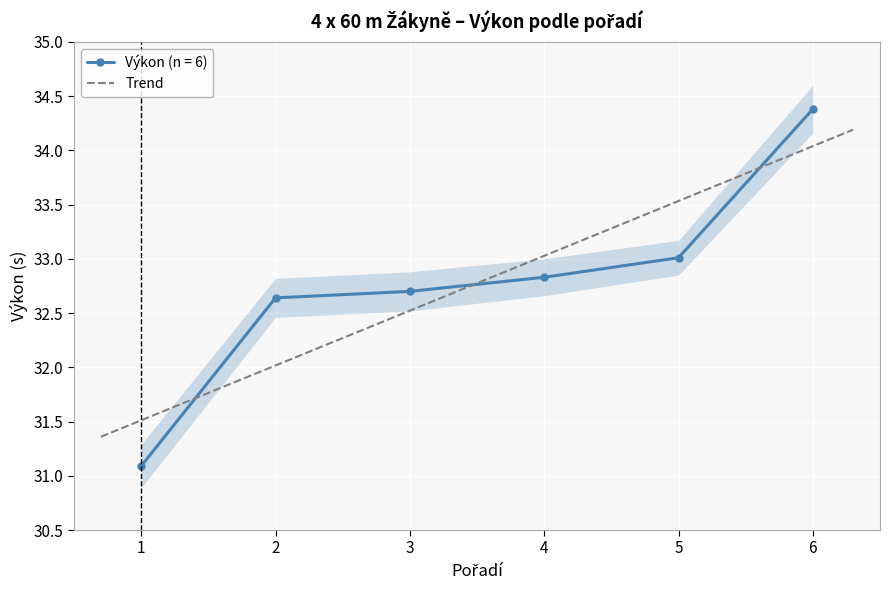

What is the greatest value displayed?

34.4